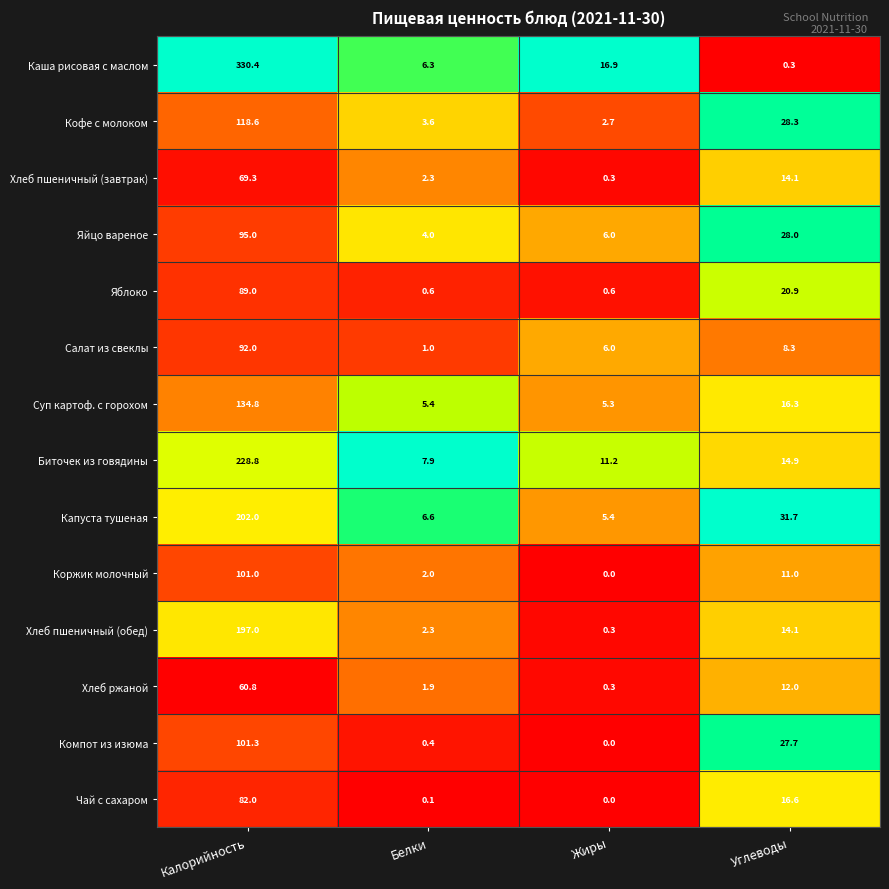

How many series are shown in this chart?

14